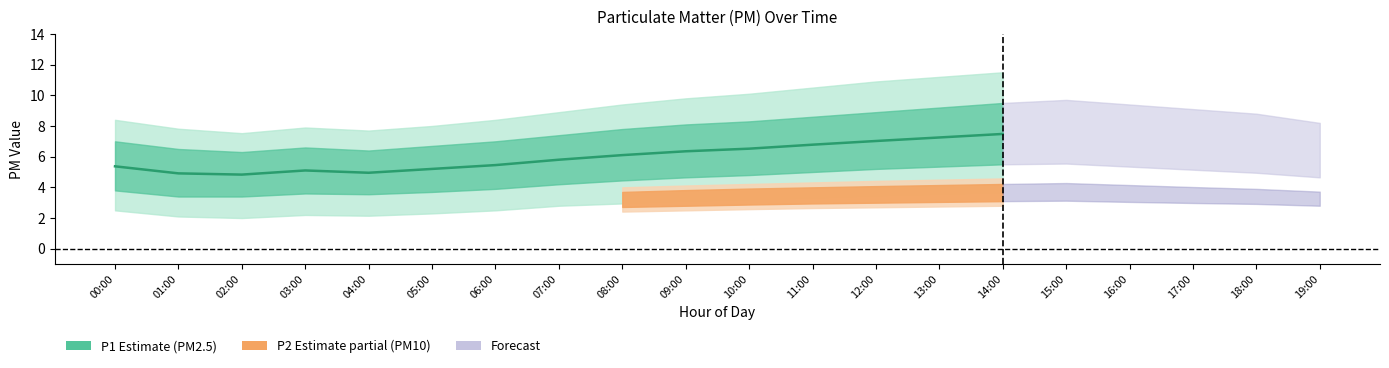

List the labels in order of value, smallest first.

02:00, 01:00, 04:00, 03:00, 05:00, 00:00, 06:00, 07:00, 08:00, 09:00, 10:00, 11:00, 12:00, 13:00, 14:00